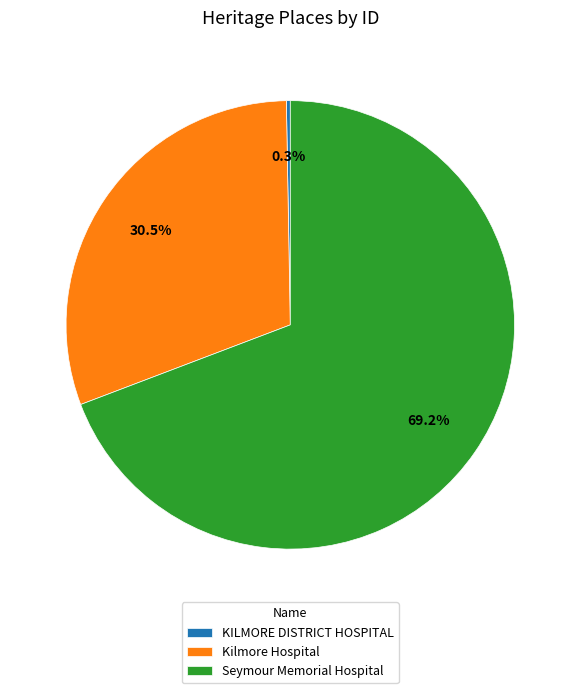

Is there any slice that represents more than half of the pie?

Yes